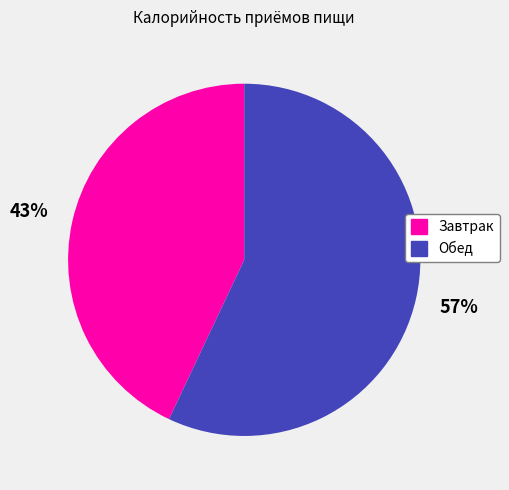

Which category accounts for the majority?

Обед